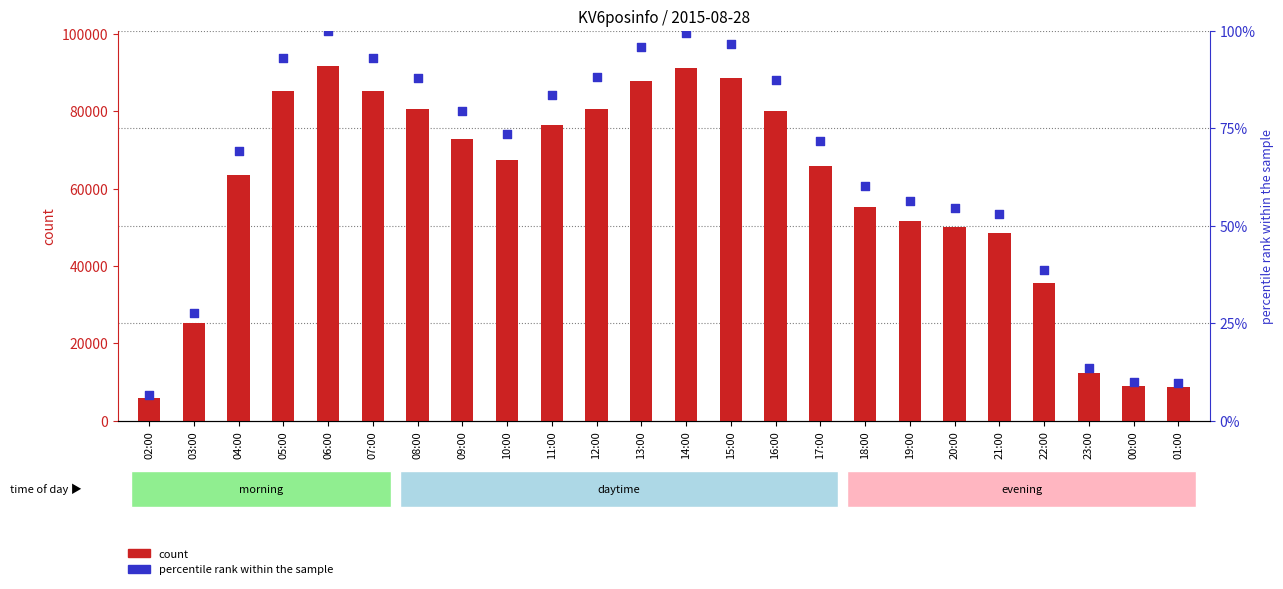

What is the total value across all series at 12:00?

80745.0